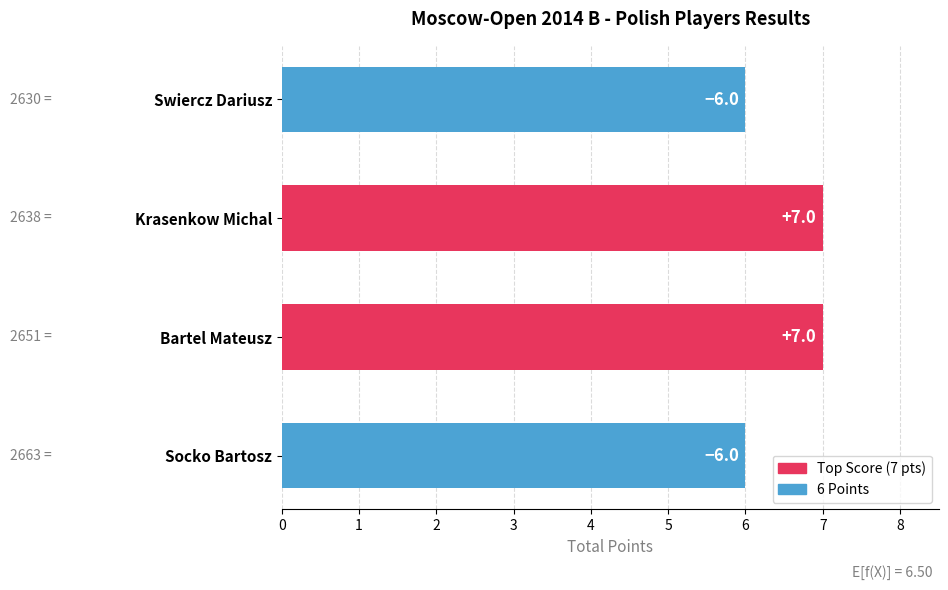

How many distinct data groups are displayed?

1